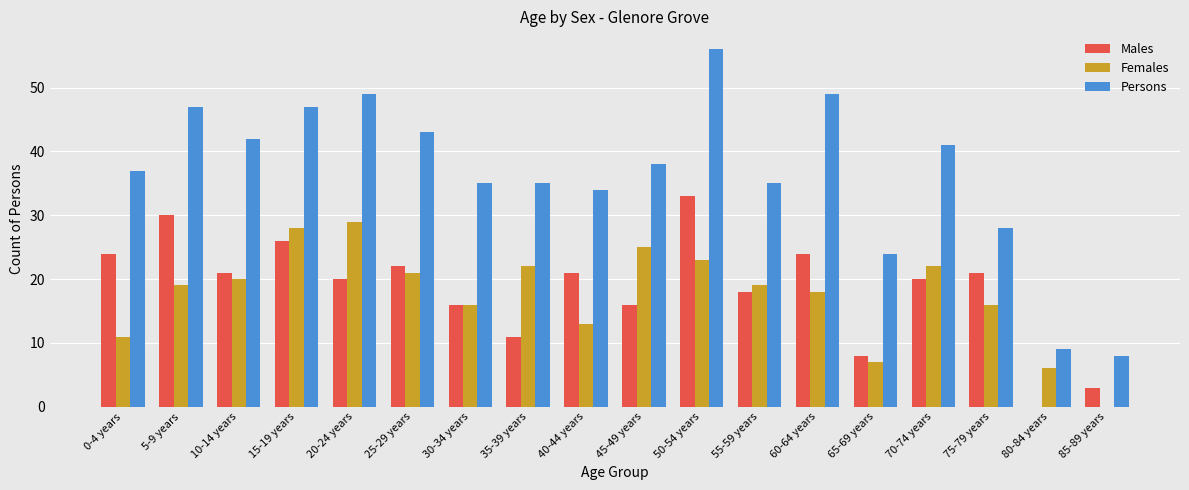

Between 25-29 years and 80-84 years, which series saw the biggest shift?

Persons